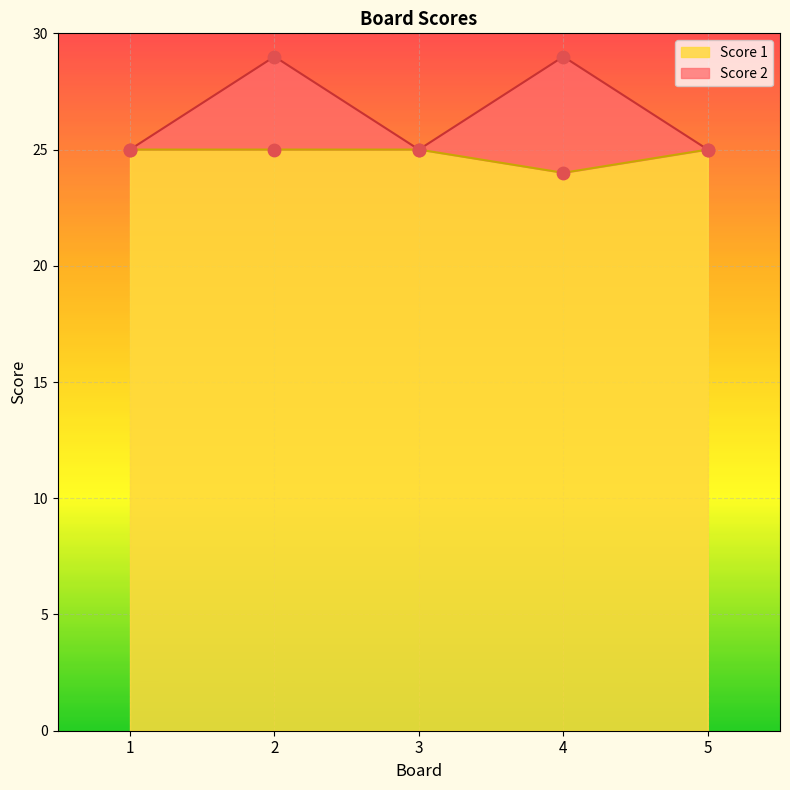

Is the value of Score 1 at 5 greater than the value of Score 2 at 2?

No